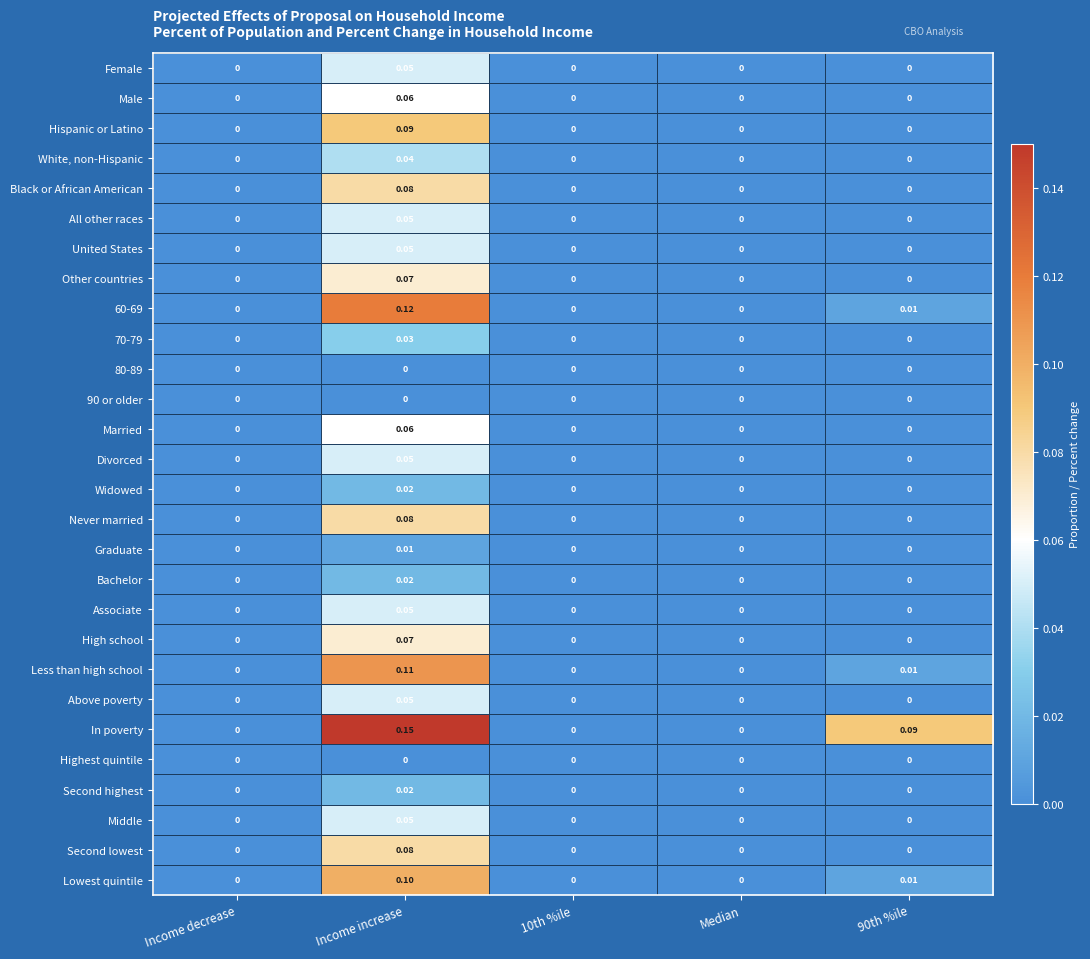

How many data points does each series have?

5